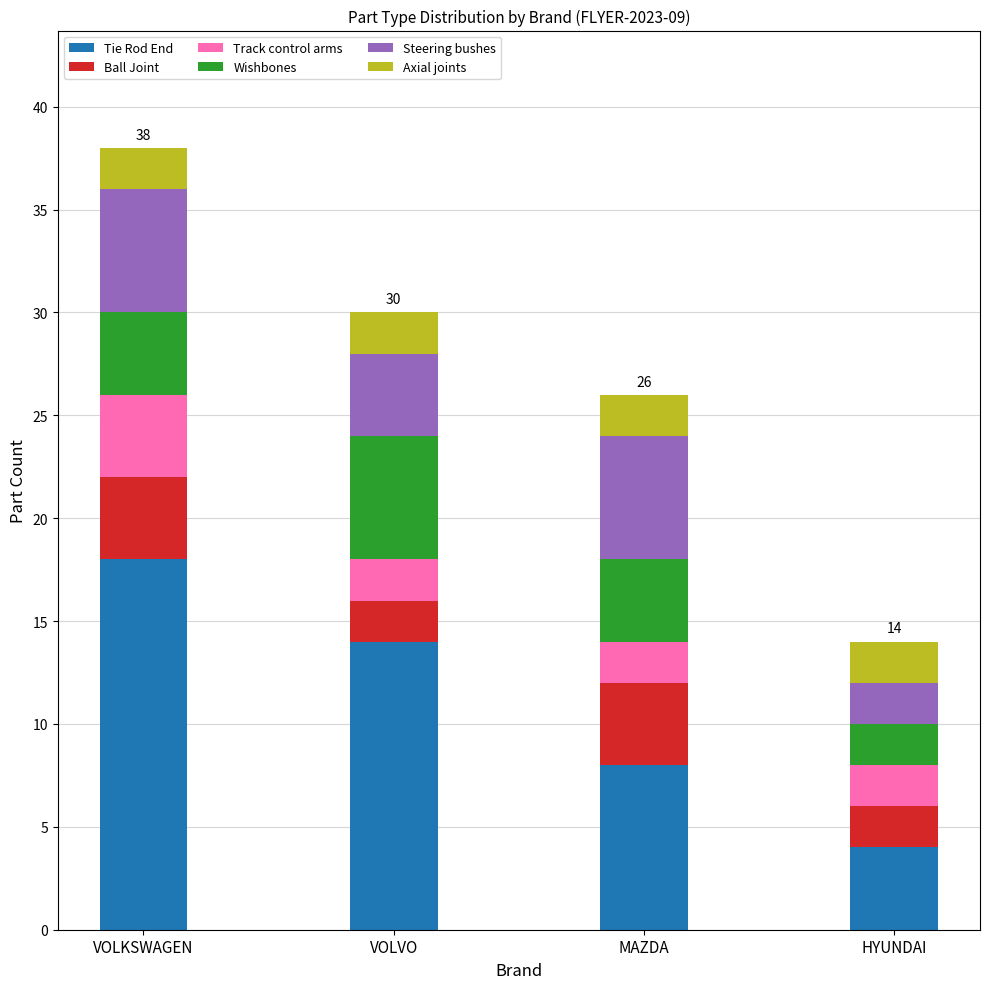

Reading left to right, what are the values for Tie Rod End?

VOLKSWAGEN=18	VOLVO=14	MAZDA=8	HYUNDAI=4